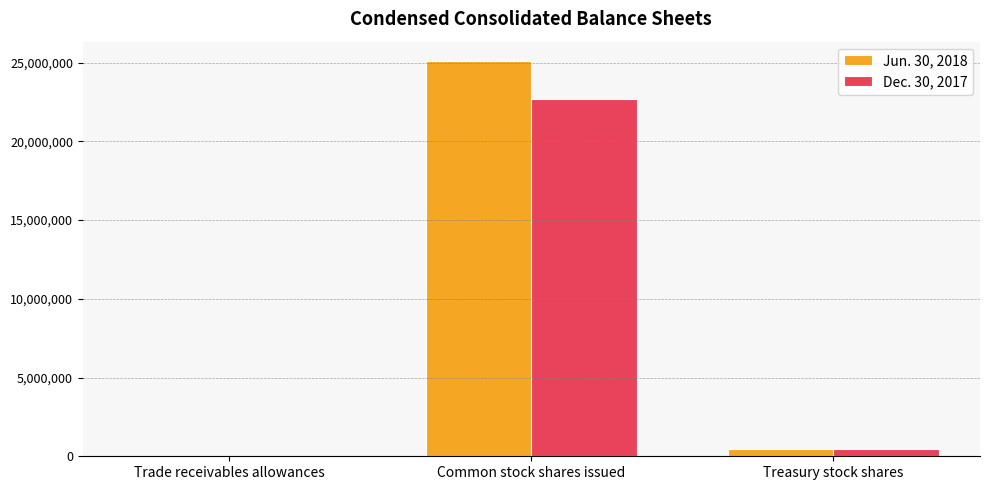

True or false: Jun. 30, 2018 has a value of 34724 at Trade receivables allowances.

True